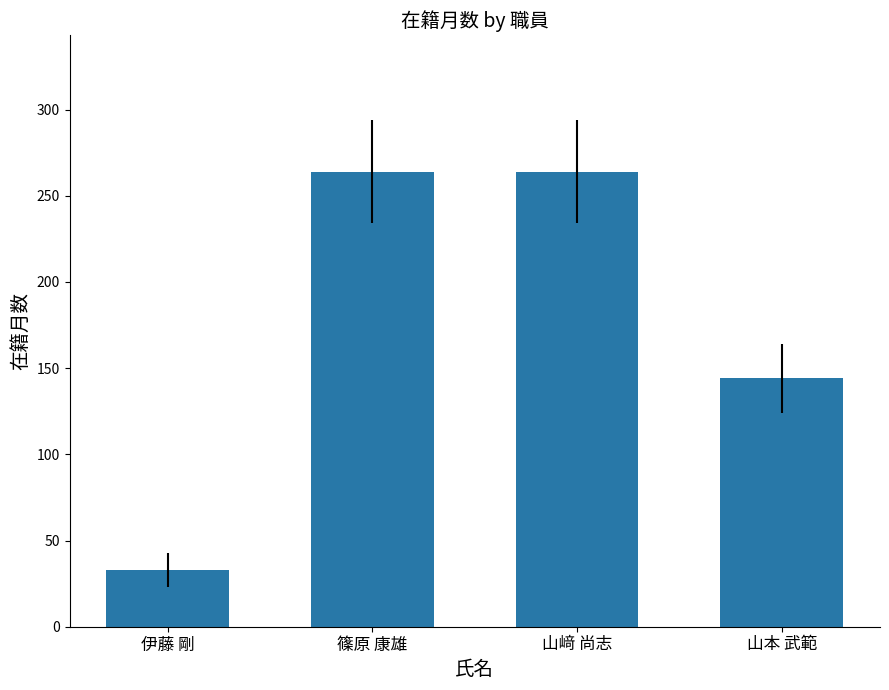

Reading left to right, what are all the values shown in this chart?

伊藤 剛=33	篠原 康雄=264	山﨑 尚志=264	山本 武範=144